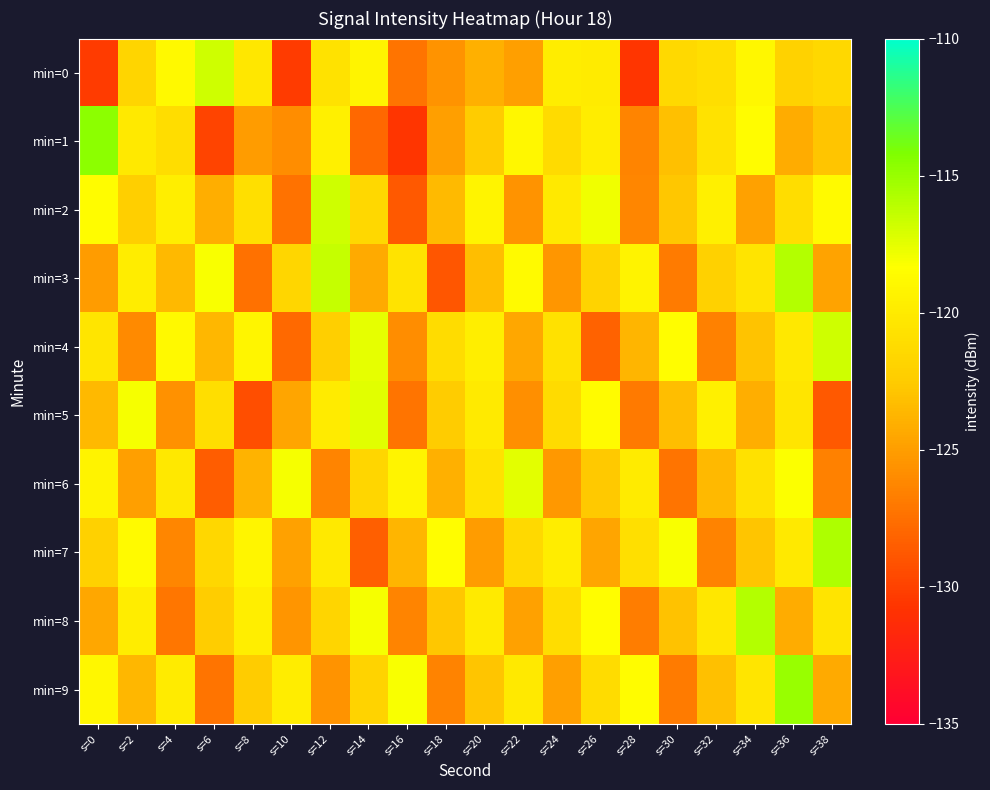

What is the difference between the highest and lowest values at s=10?

12.2